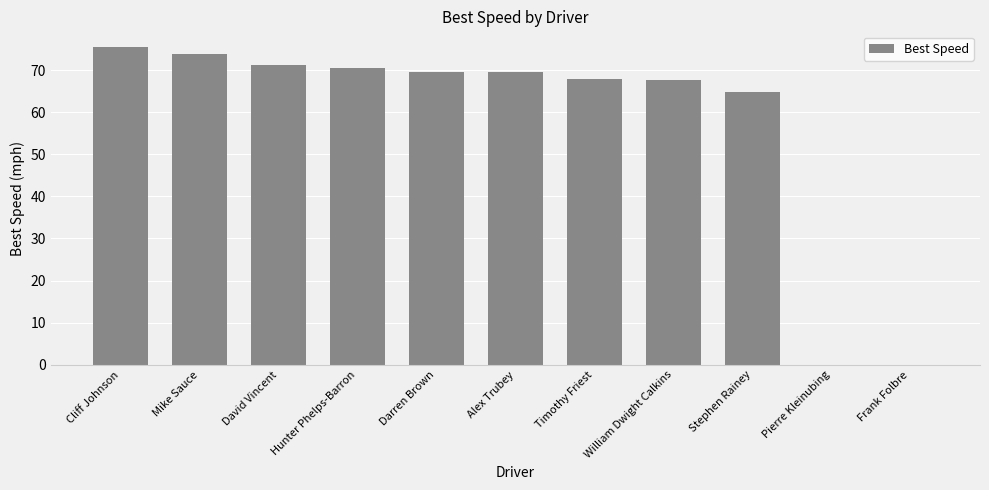

What is the maximum value shown in the chart?

75.4